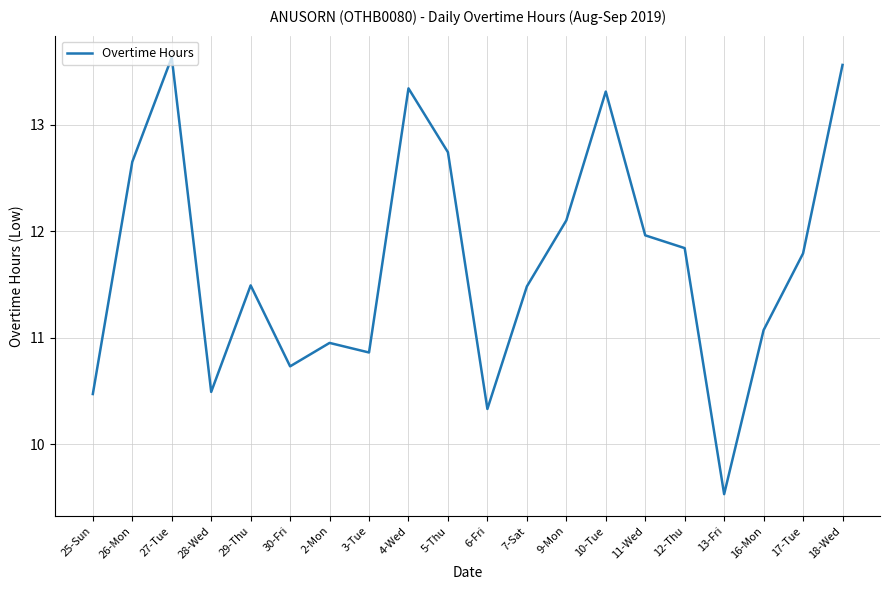

How many interior local peaks (higher than both neighbors) does the data have?

5